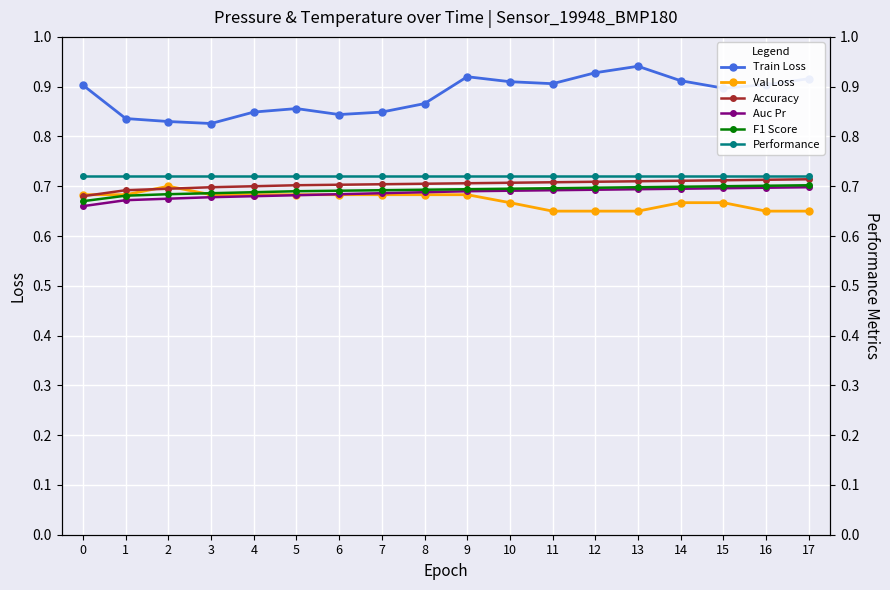

Does the chart display data point markers on the line(s)?

Yes